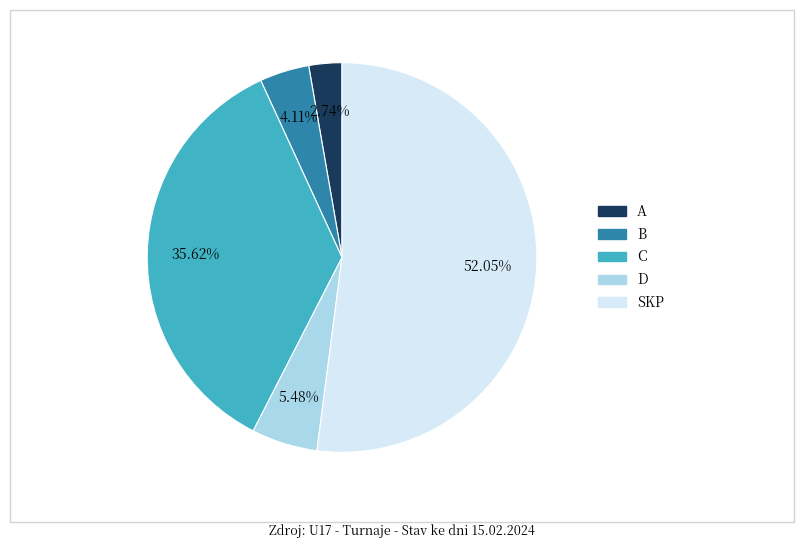

True or false: SKP accounts for 65% of the total.

False